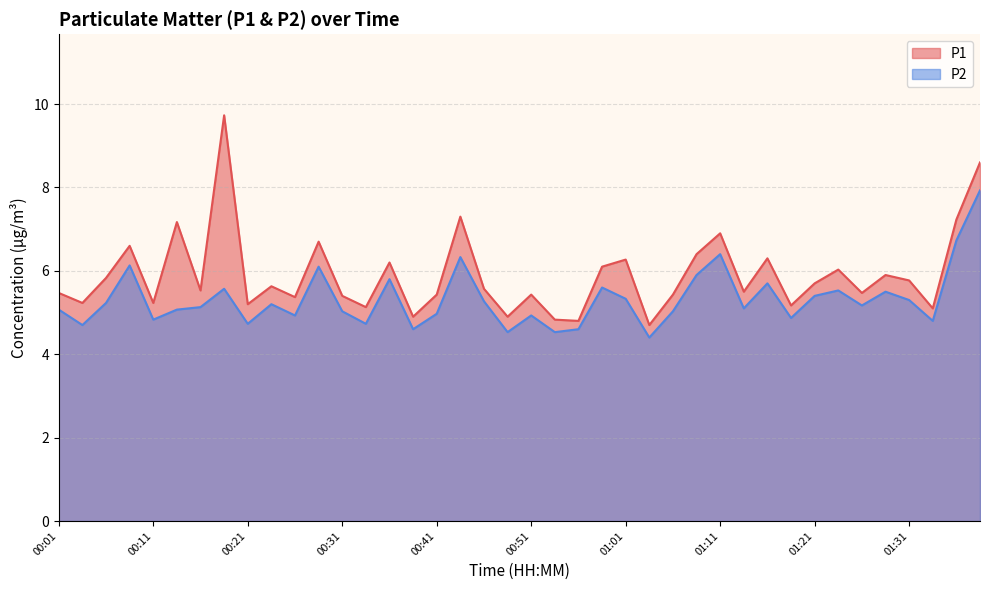

What is the difference between the maximum and minimum values in the P1 series?

5.0